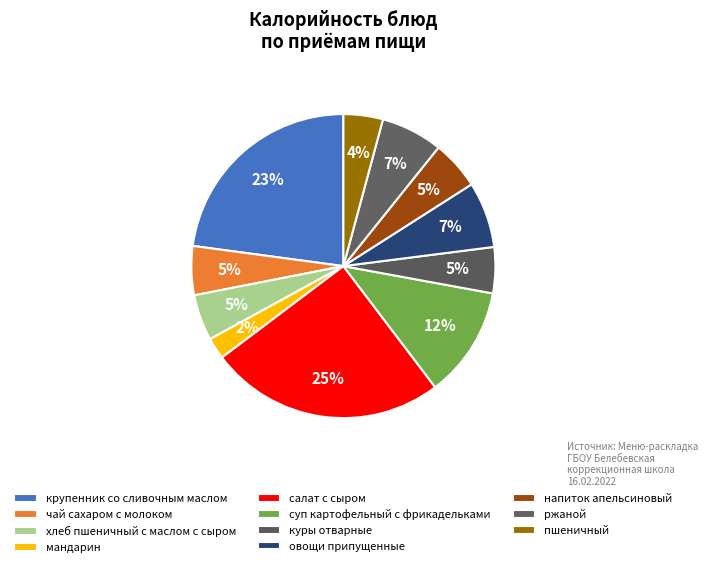

What is the change in value from куры отварные to пшеничный?

-11.7